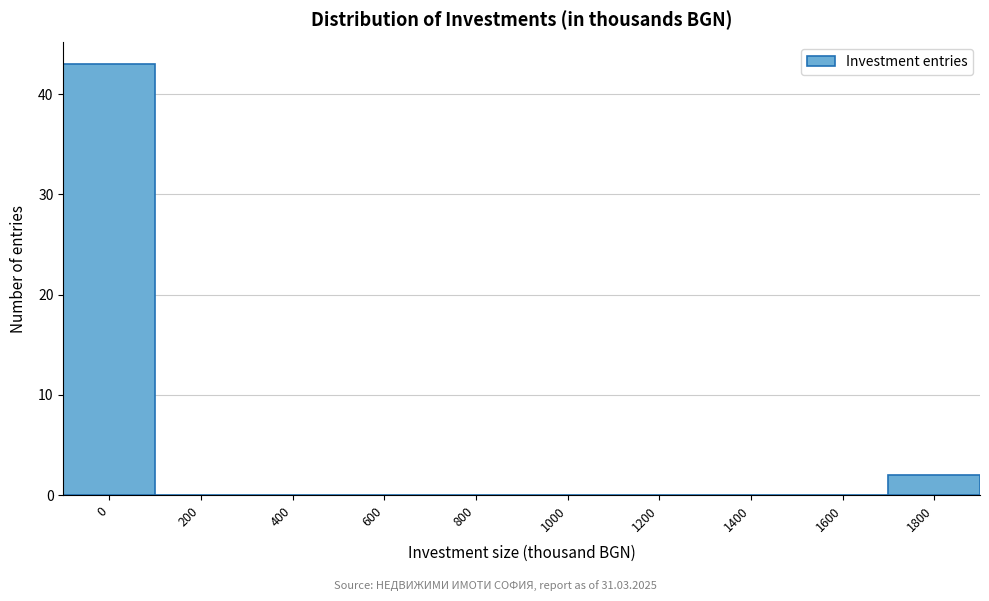

Reading left to right, transcribe all the data shown in this chart.

0=43	200=0	400=0	600=0	800=0	1000=0	1200=0	1400=0	1600=0	1800=2